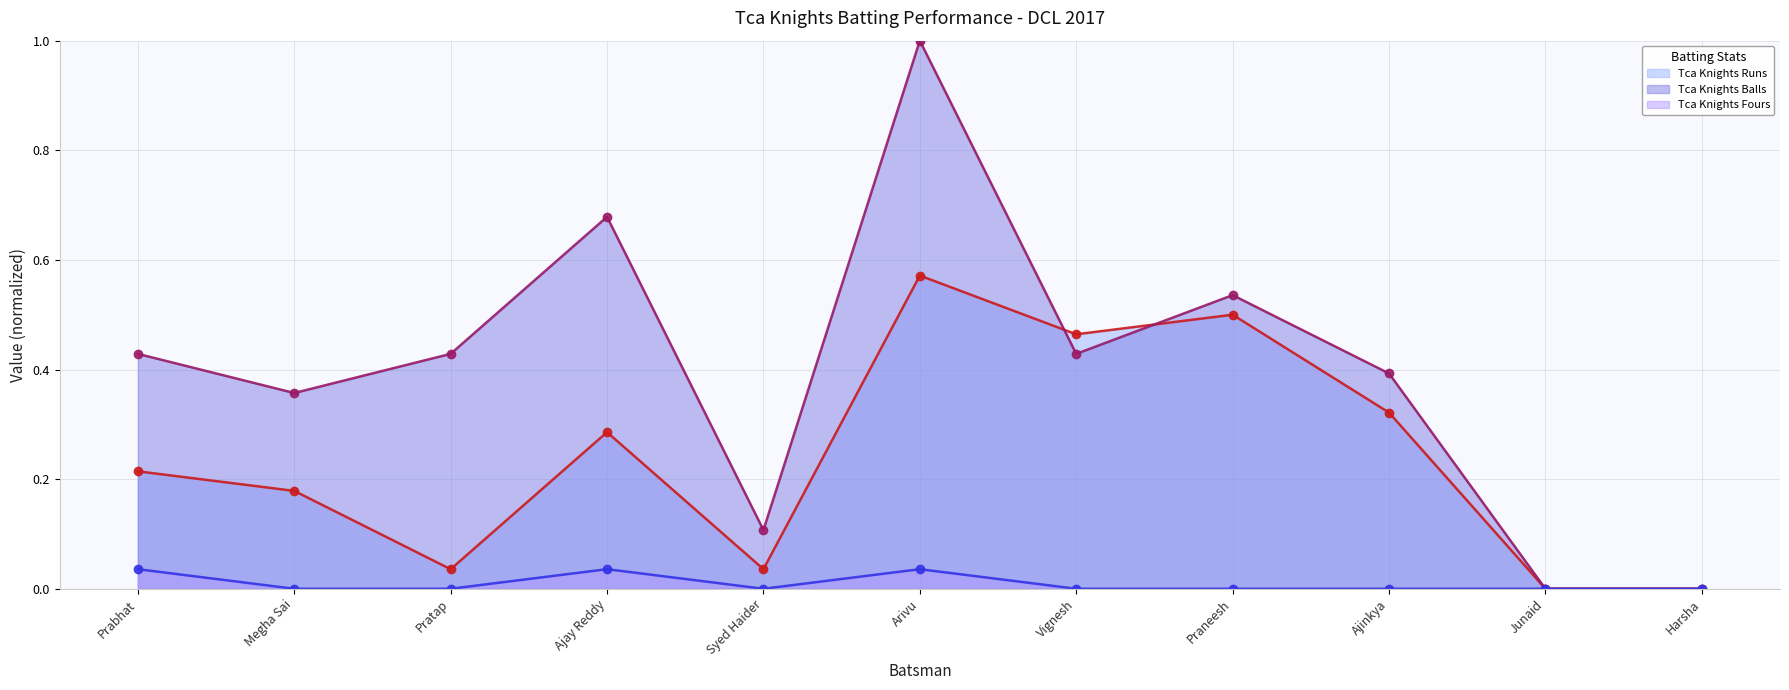

How many series are shown in this chart?

3